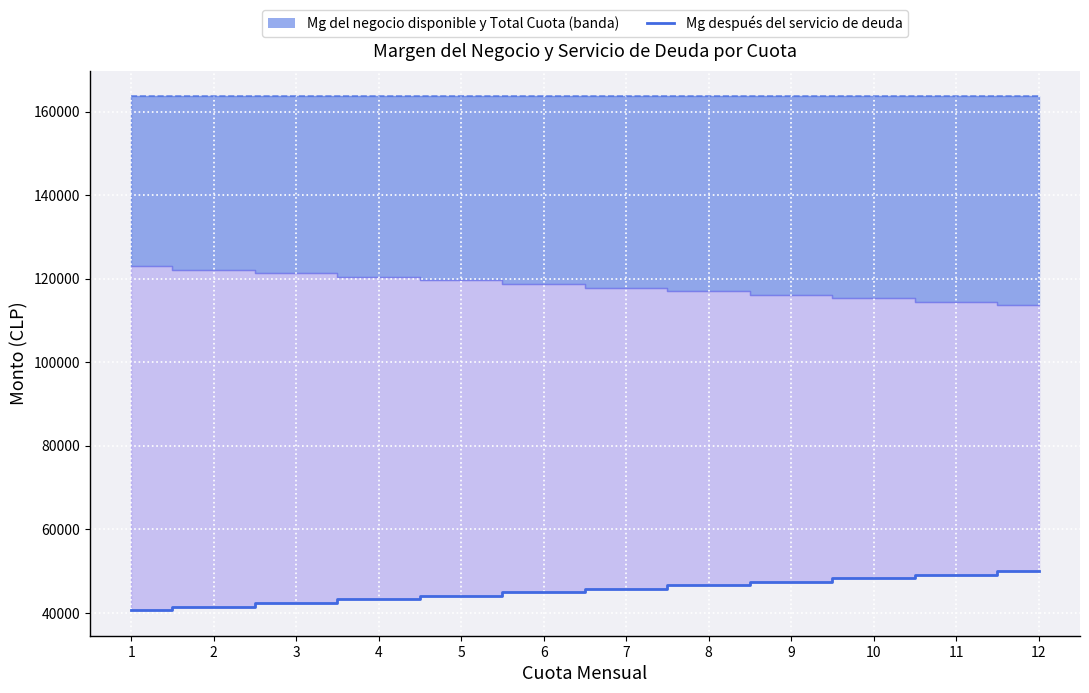

At which label is the value closest to 45339?

6